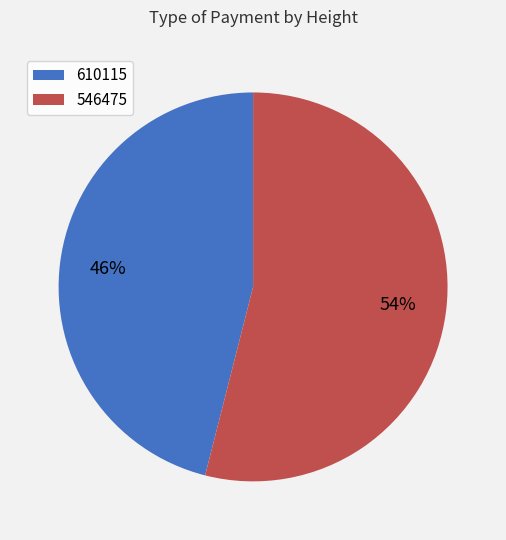

Does 610115 account for over 50% of the chart?

No